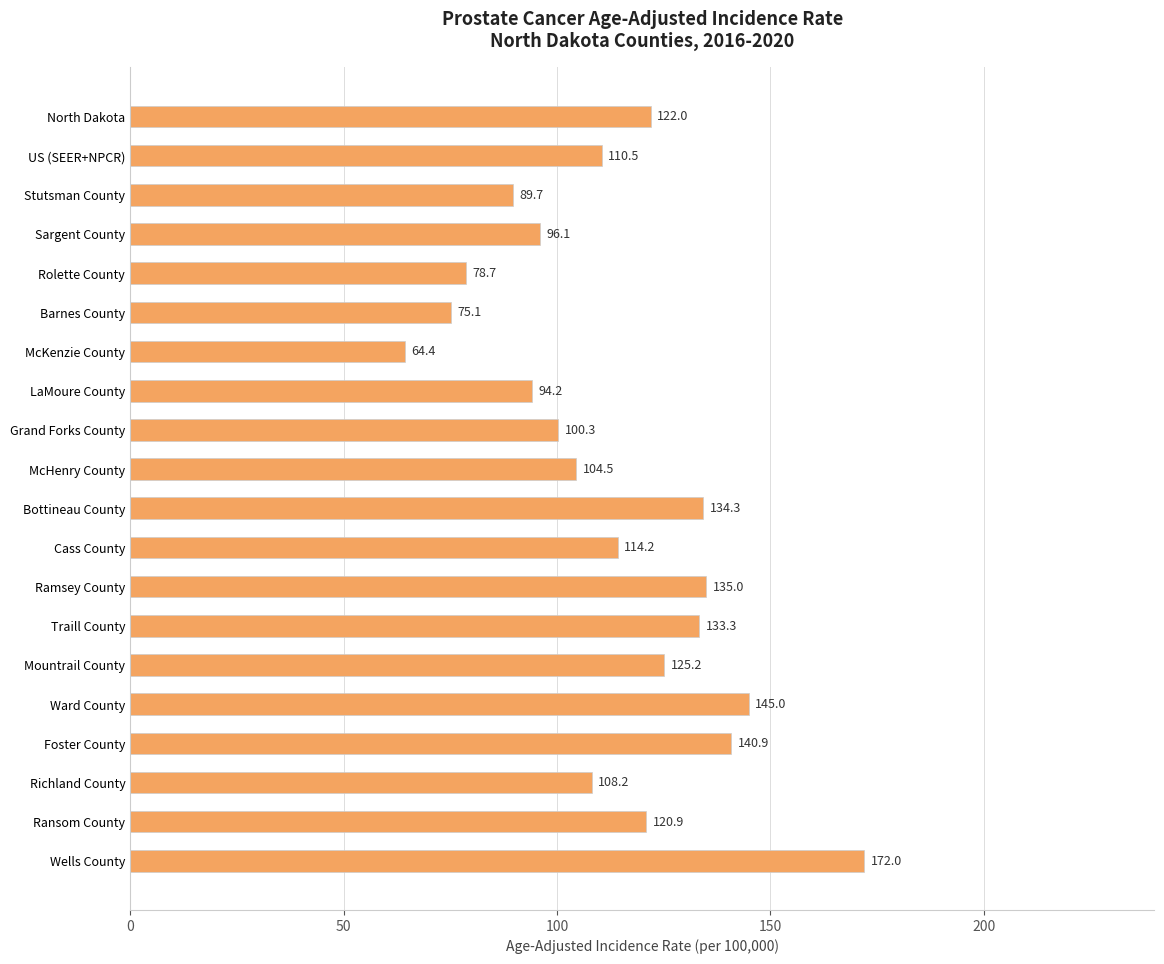

What position from the bottom is Mountrail County?

6